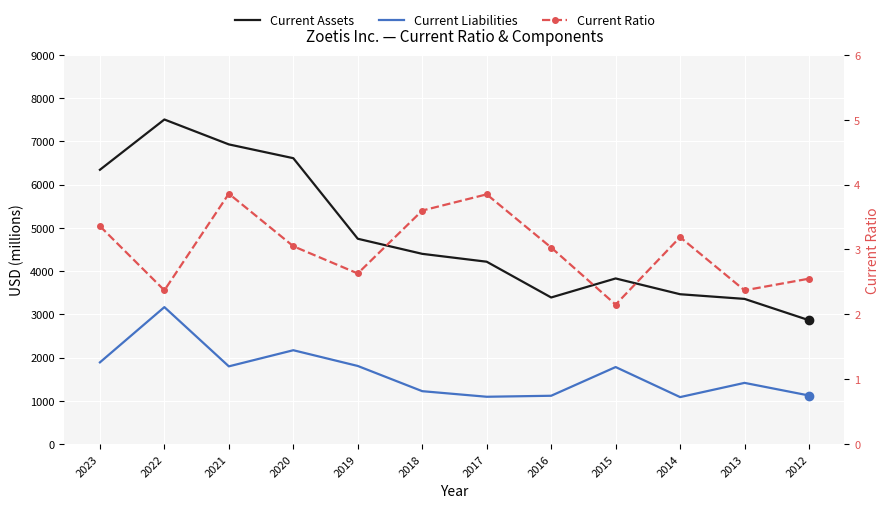

Is it true that Current Liabilities equals 1223.0 at 2018?

True